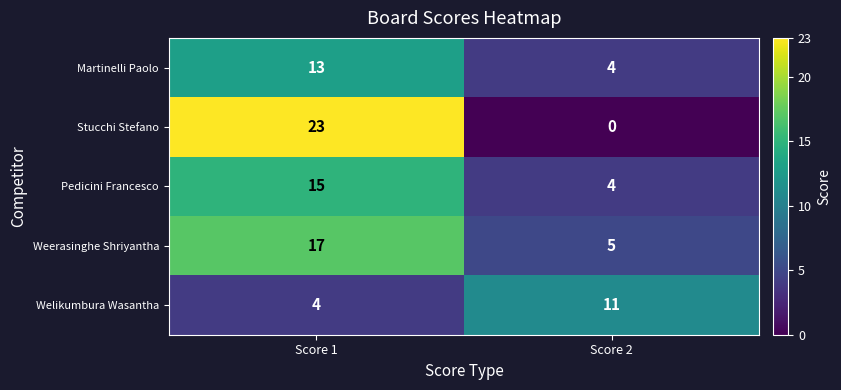

What is the difference between the highest and lowest values at Score 1?

19